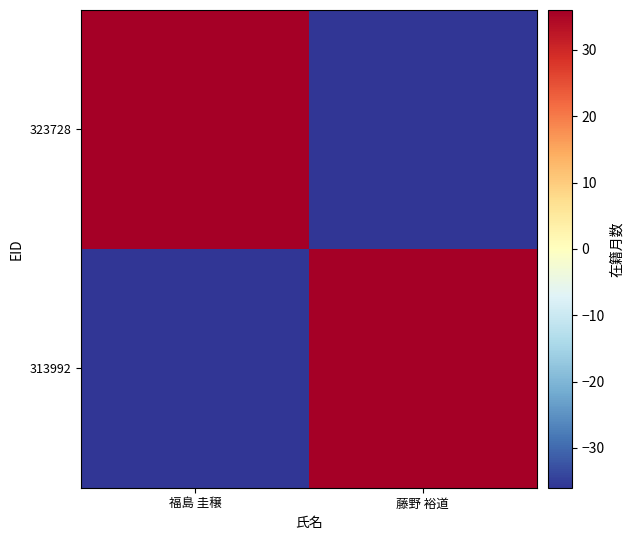

At which category does the chart reach its minimum across all series?

藤野 裕道